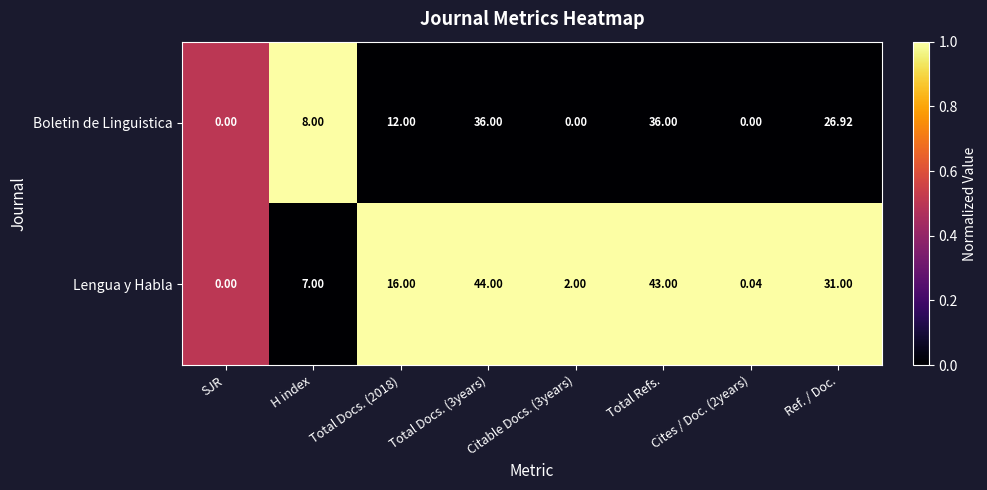

Is the value of Lengua y Habla at Ref. / Doc. greater than the value of Boletin de Linguistica at H index?

Yes